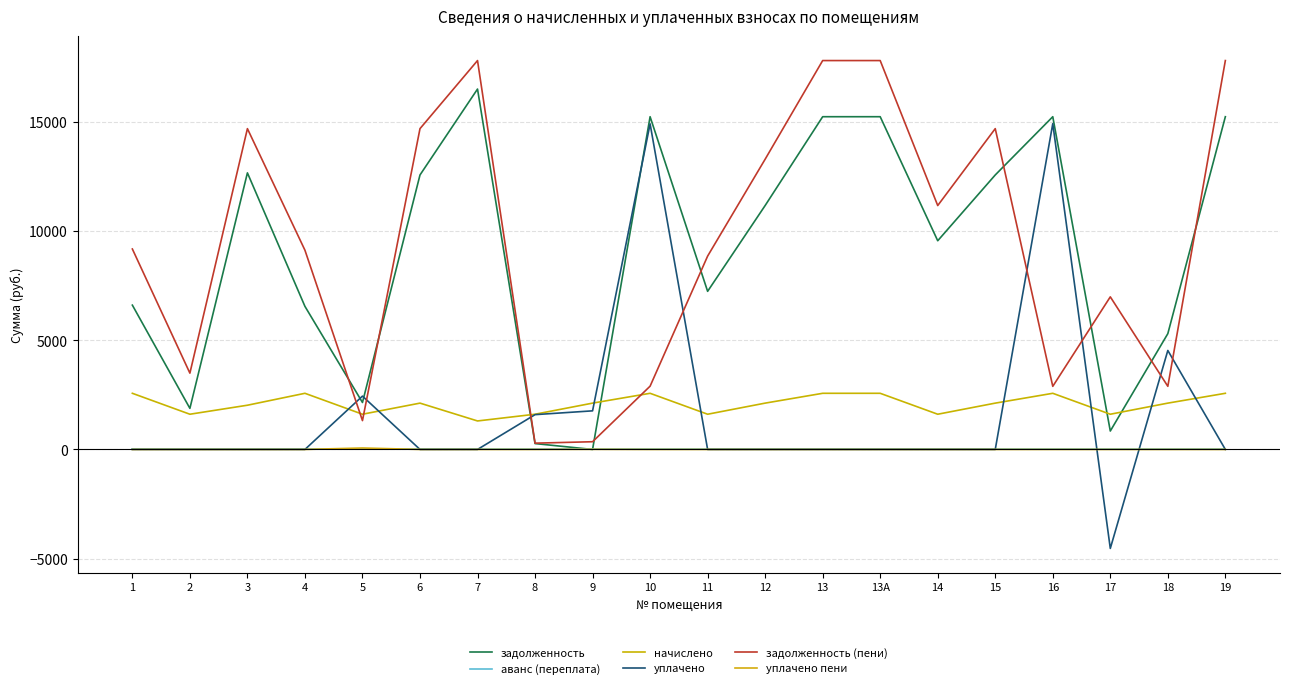

Is this an area chart (filled region under the line)?

No